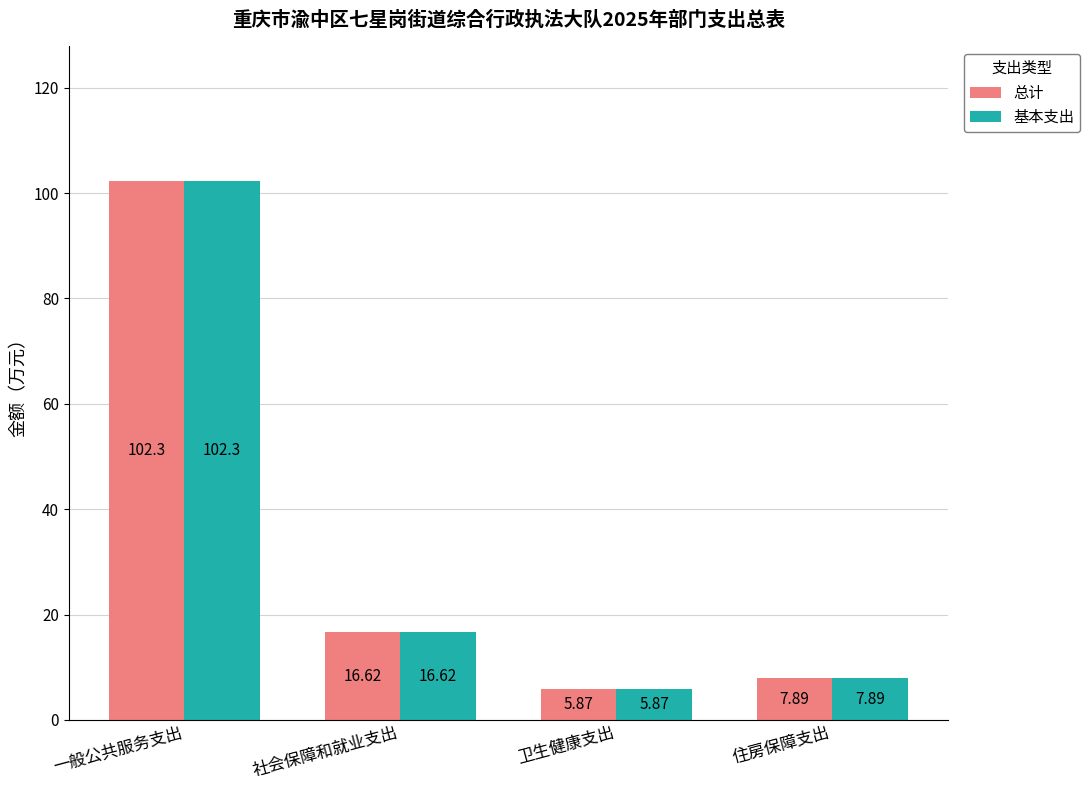

What is the difference between the 总计 values at 住房保障支出 and 卫生健康支出?

2.0